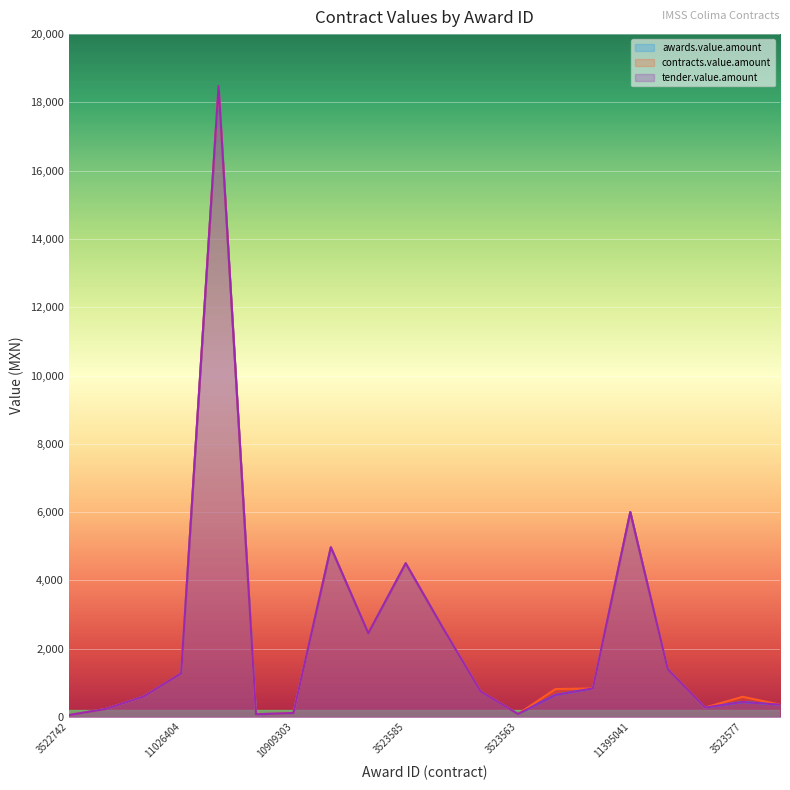

Count the number of categories in the chart.

20